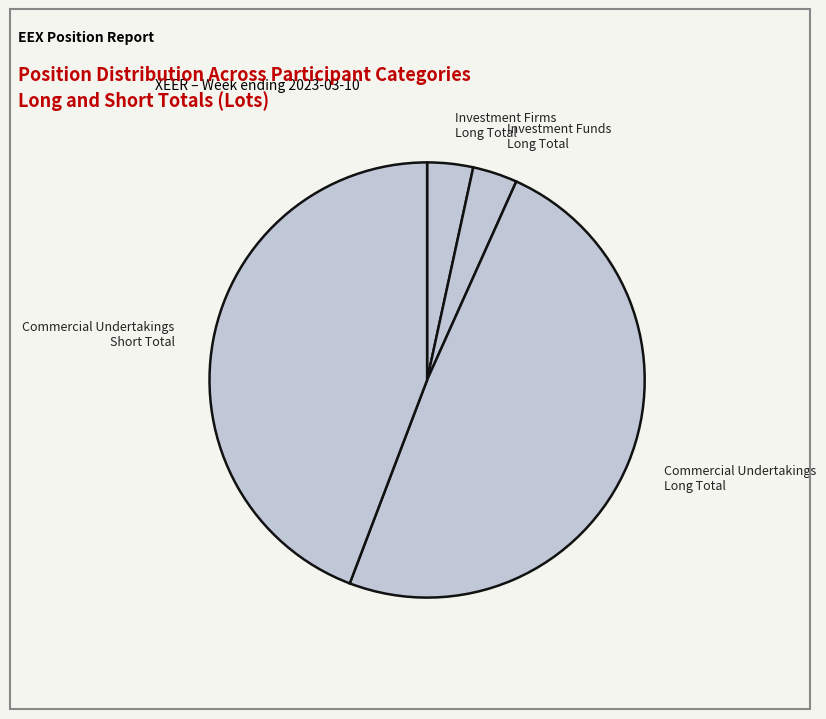

Count the number of slices in the pie.

4